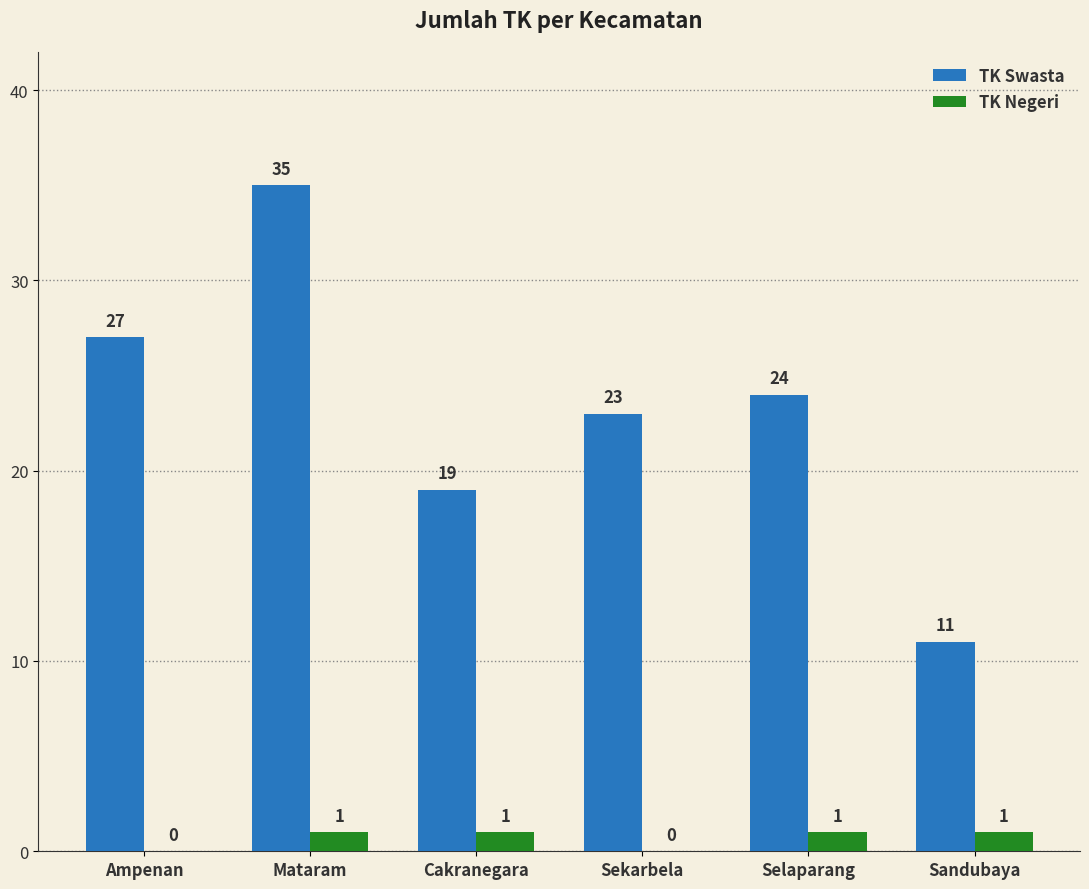

Is it true that TK Swasta equals 35 at Mataram?

True